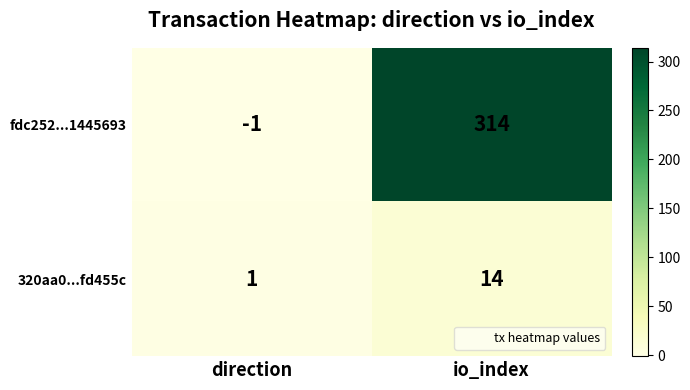

Where is fdc252...1445693 nearest to the value 156?

direction